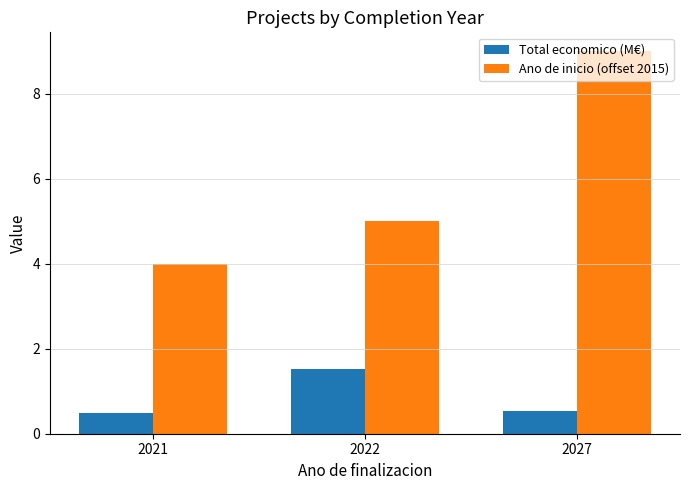

Where is Ano de inicio (offset 2015) nearest to the value 6?

2022